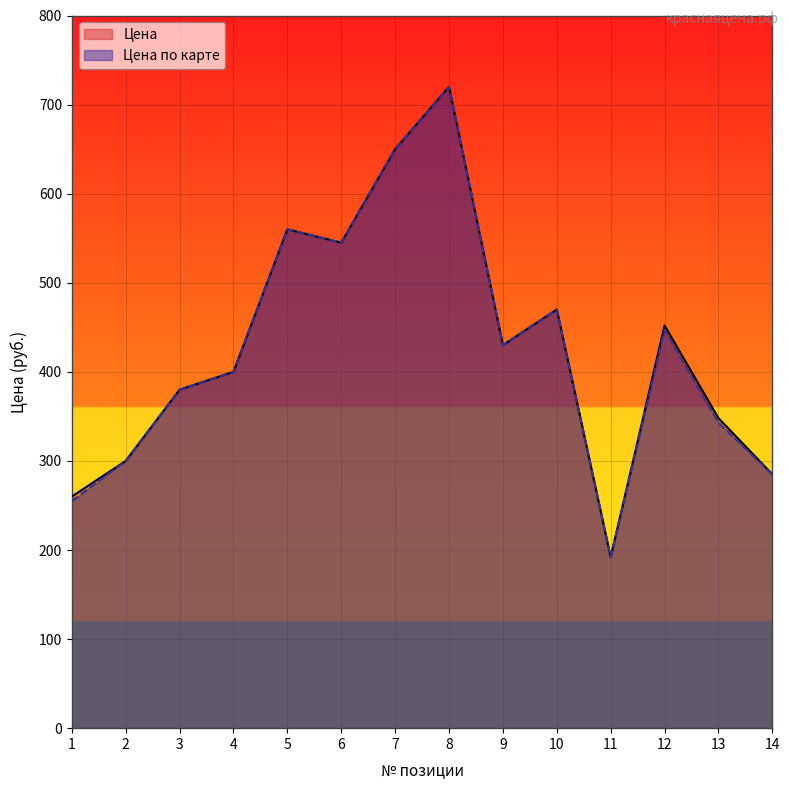

Reading right to left, list all the values displayed in this chart.

Цена: 285	348	452	192	470	430	720	650	545	560	400	380	300	260
Цена по карте: 285	343	447	192	470	430	720	650	545	560	400	380	300	255